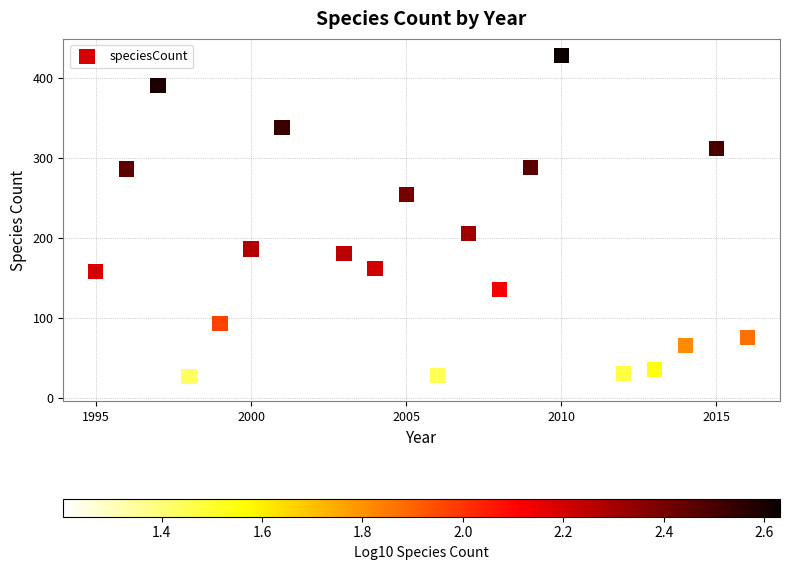

What is the range of Y values (max minus min)?

412